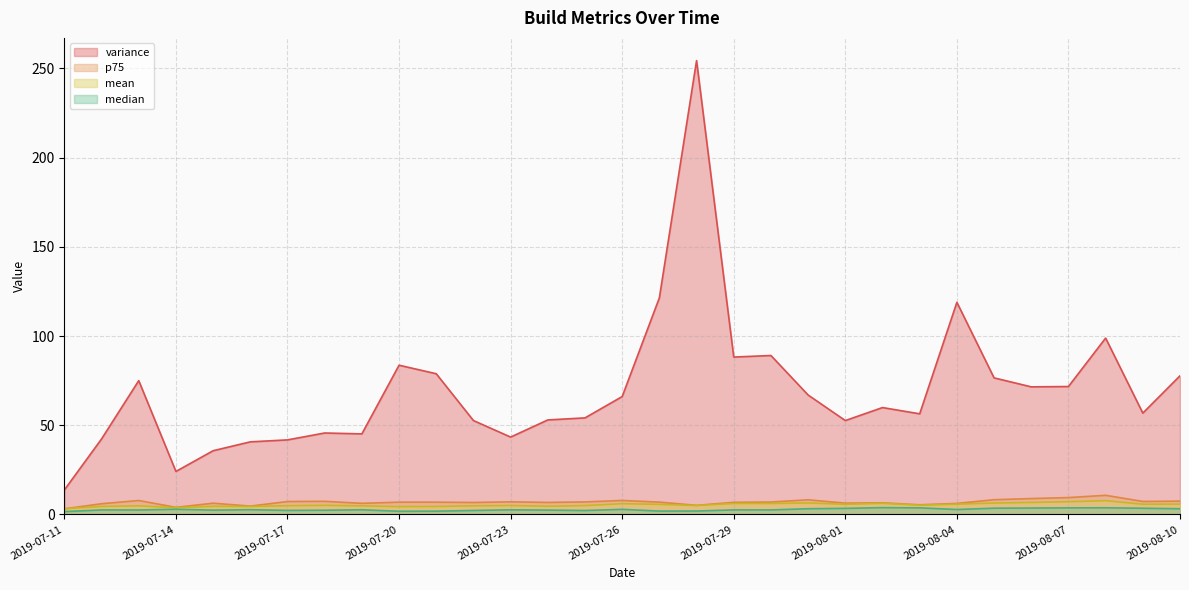

Reading left to right, what are all the values shown in this chart?

mean: 3.2	4.5	4.8	3.8	4.6	4.4	4.9	5.1	4.8	4.4	4.5	4.8	5.0	4.6	5.0	6.0	5.6	5.0	6.1	6.1	6.4	5.7	6.2	5.2	5.8	6.4	6.7	7.1	7.7	5.7	5.8
median: 1.6	2.5	2.5	2.9	2.4	2.7	2.3	2.4	2.6	1.8	1.8	2.2	2.6	2.4	2.2	2.9	1.9	1.9	2.5	2.5	3.2	3.4	3.8	3.7	2.8	3.5	3.6	3.7	3.7	3.5	3.2
p75: 3.1	6.0	7.8	4.0	6.3	4.7	7.2	7.4	6.2	6.9	6.9	6.7	7.1	6.7	7.0	7.8	6.9	5.1	6.8	6.9	8.2	6.3	6.5	5.4	6.2	8.2	8.9	9.5	10.7	7.3	7.4
variance: 13.7	42.3	75.0	24.1	35.7	40.7	41.8	45.6	45.1	83.6	78.9	52.6	43.4	53.0	54.1	66.1	121.4	254.4	88.2	89.1	66.9	52.6	59.9	56.4	118.9	76.5	71.5	71.7	98.9	56.8	77.7